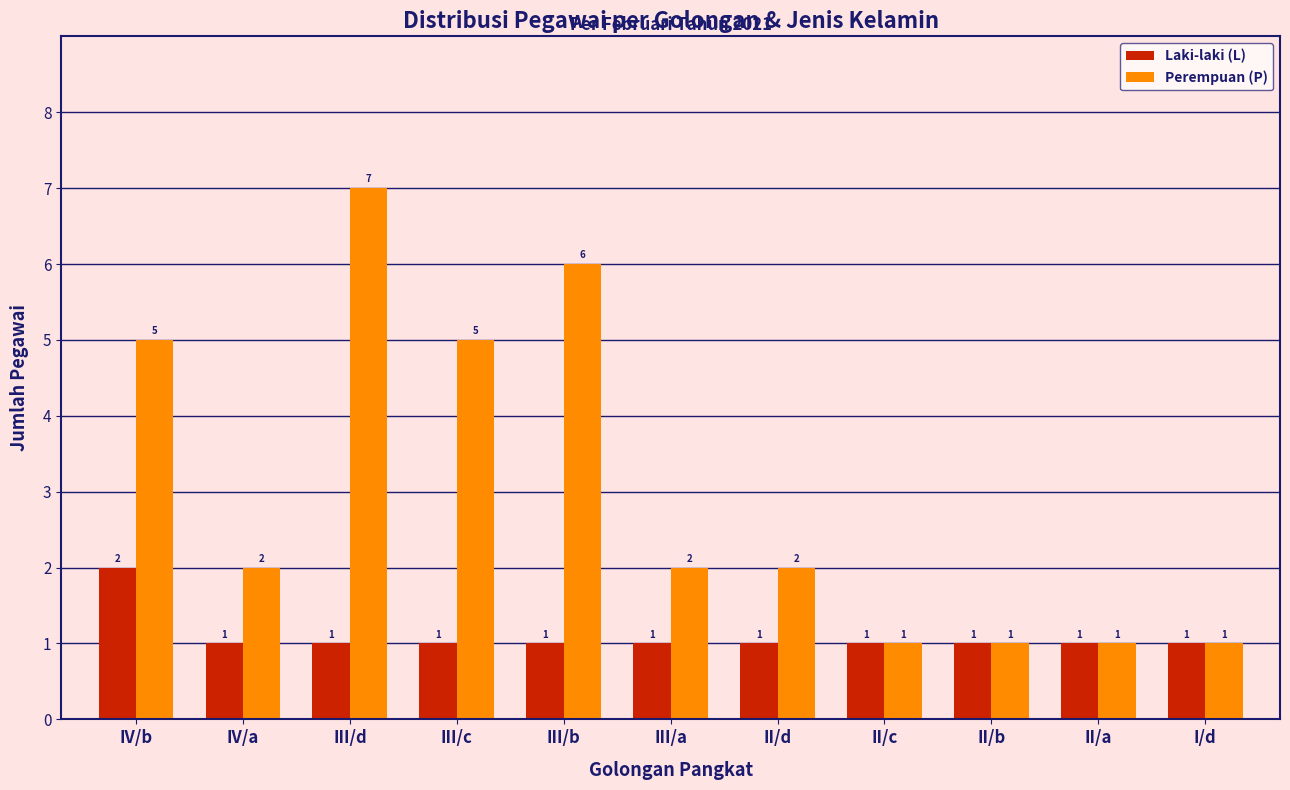

Which series has the largest range (max minus min)?

Perempuan (P)